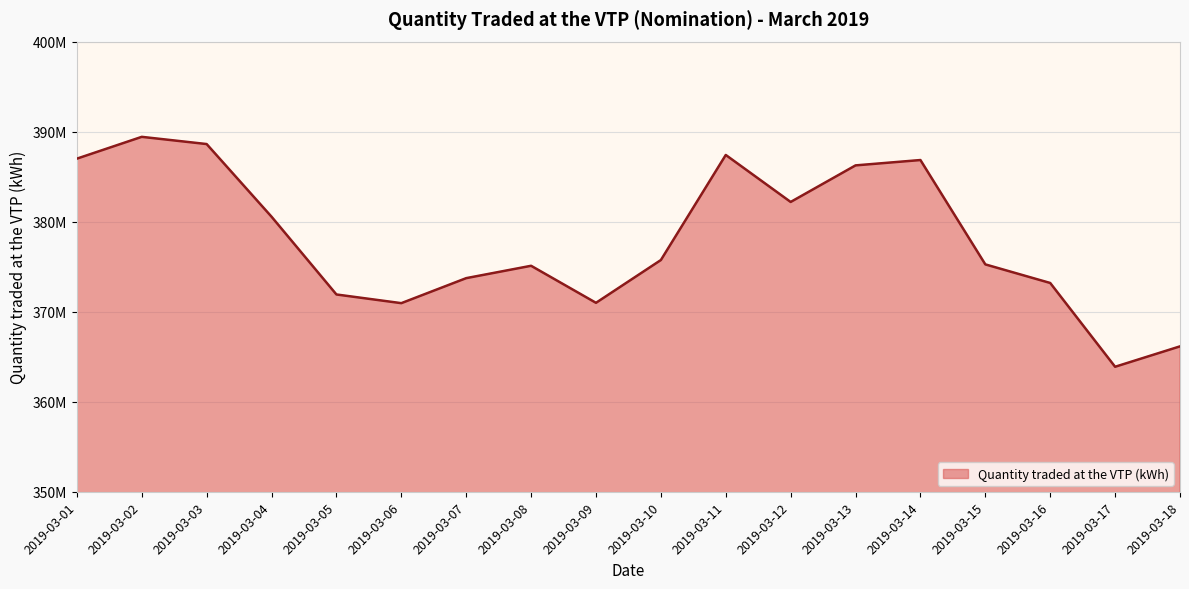

What is the change in value from 2019-03-14 to 2019-03-18?

-20692974.9